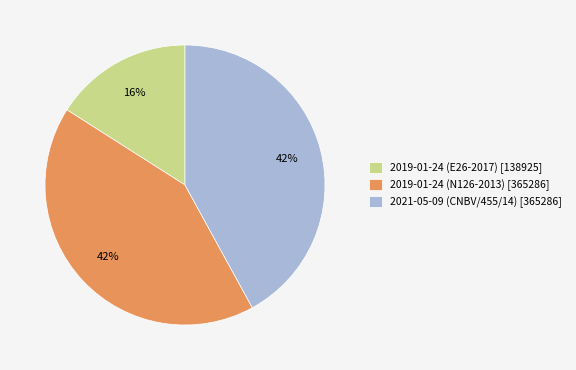

Does 2019-01-24 (E26-2017) account for over 50% of the chart?

No